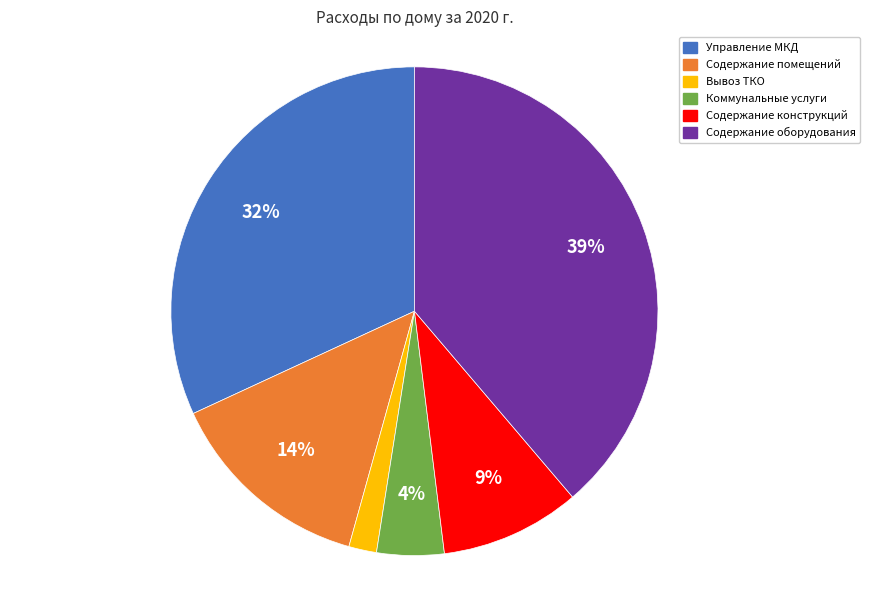

True or false: Содержание помещений accounts for 14% of the total.

True